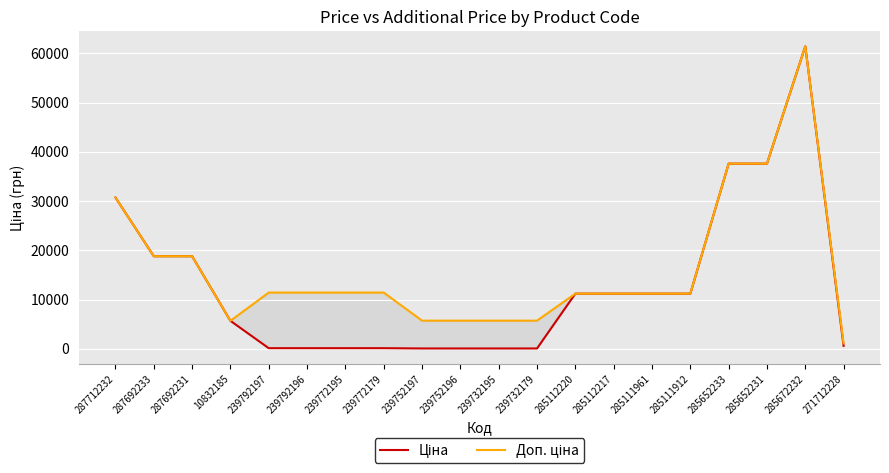

Which category has the lowest value in the Доп. ціна series?

271712228